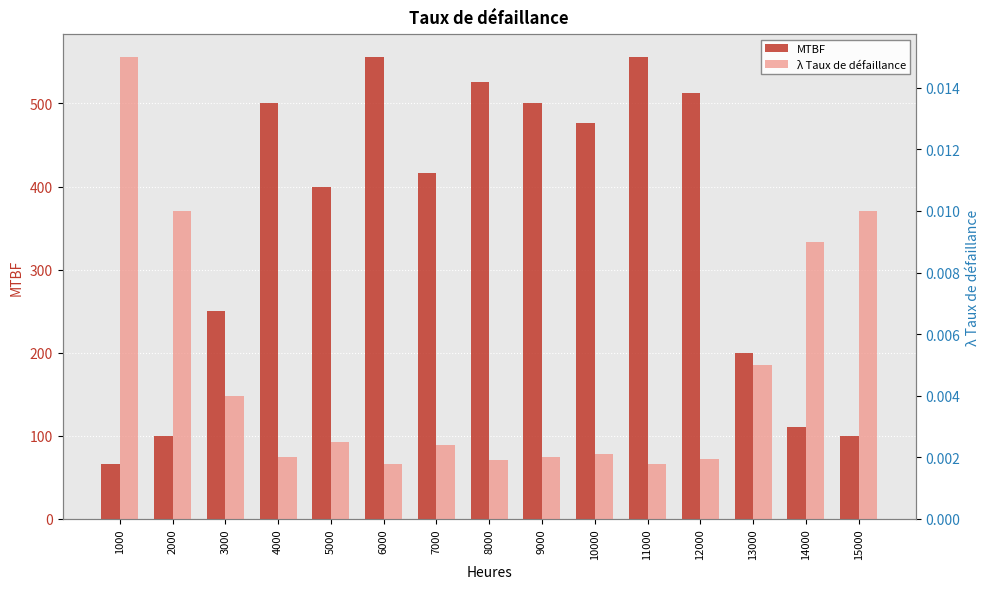

Reading left to right, list all the values displayed in this chart.

MTBF: 1000=66.7	2000=100.0	3000=250.0	4000=500.0	5000=400.0	6000=555.6	7000=416.6	8000=526.3	9000=500.0	10000=476.2	11000=555.6	12000=512.0	13000=200.0	14000=111.1	15000=100.0
λ Taux de défaillance: 1000=0.0	2000=0.0	3000=0.0	4000=0.0	5000=0.0	6000=0.0	7000=0.0	8000=0.0	9000=0.0	10000=0.0	11000=0.0	12000=0.0	13000=0.0	14000=0.0	15000=0.0